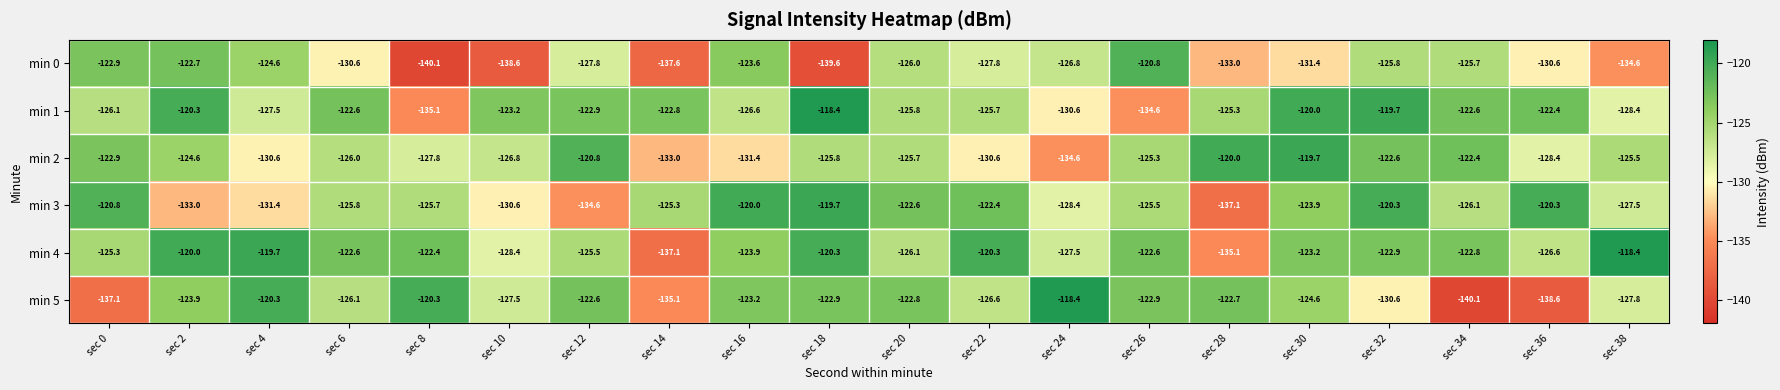

How many data points does each series have?

20